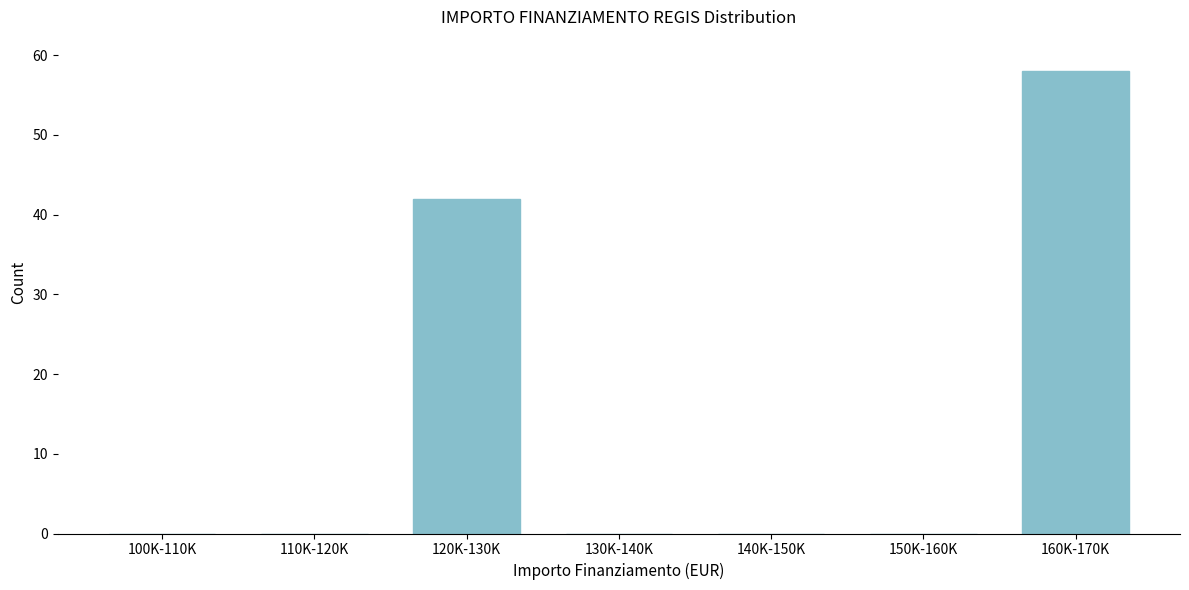

Reading left to right, transcribe all the data shown in this chart.

100K-110K=0	110K-120K=0	120K-130K=42	130K-140K=0	140K-150K=0	150K-160K=0	160K-170K=58